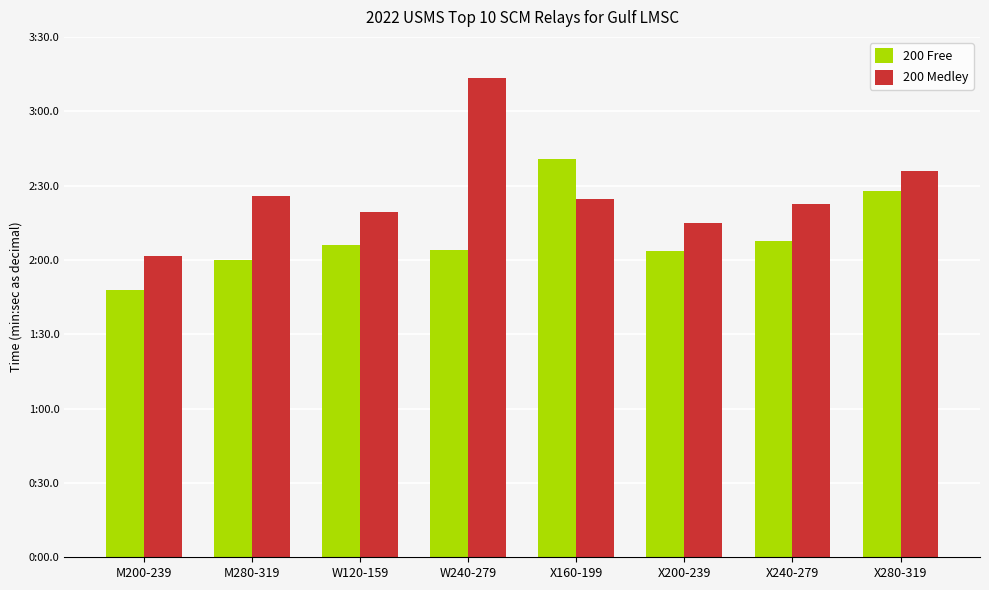

What are all the series names shown in the legend?

200 Free, 200 Medley